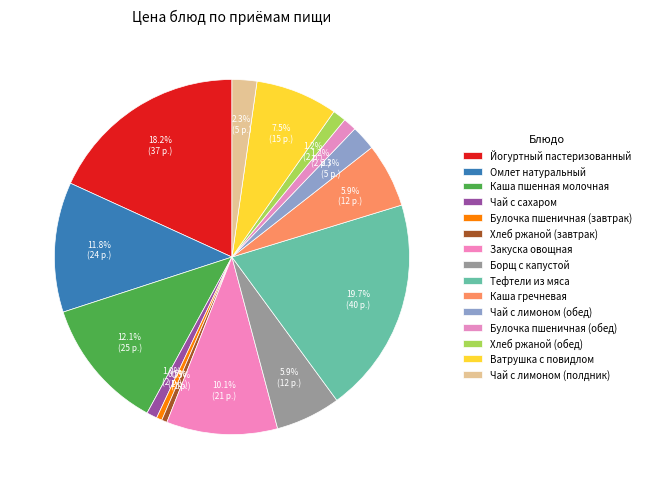

Is it true that Закуска овощная is 10% of the pie?

True